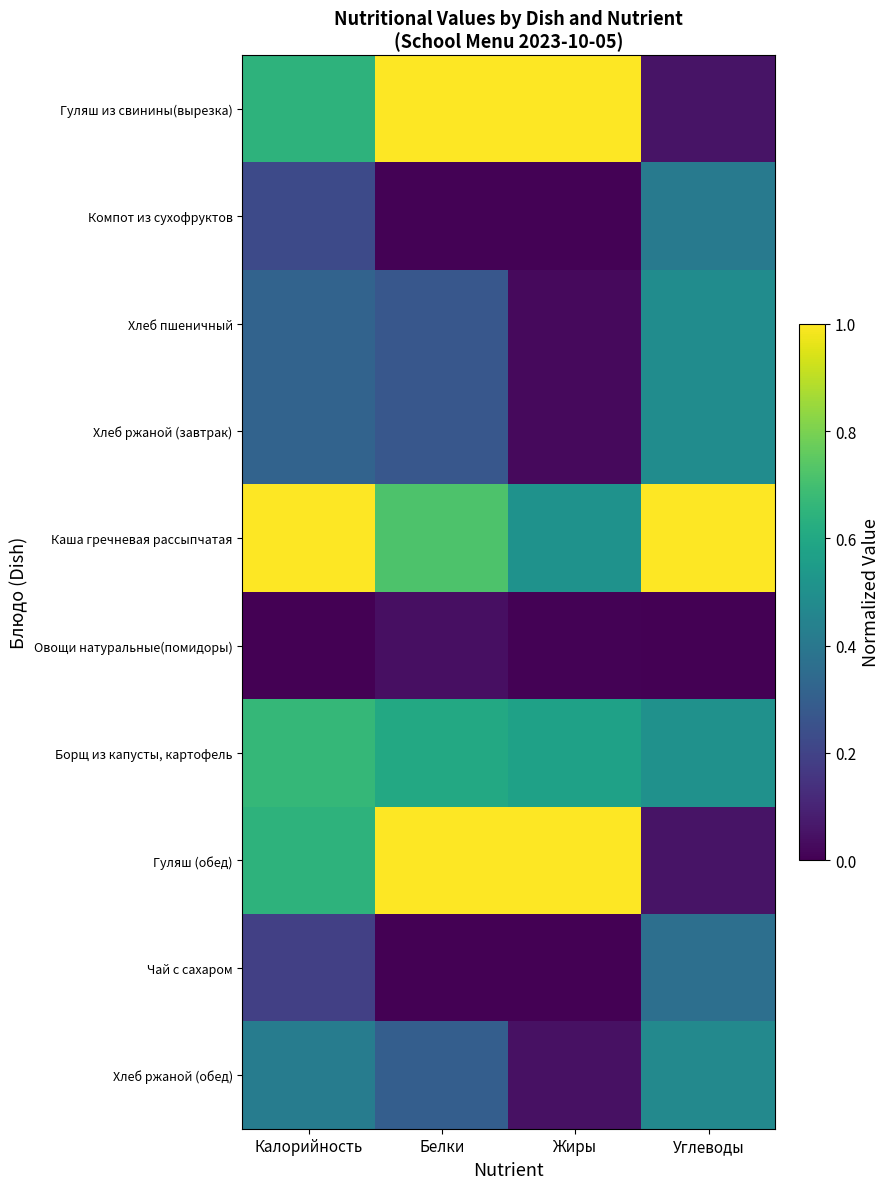

At Калорийность, list the series in order from smallest to largest.

Овощи натуральные(помидоры), Чай с сахаром, Компот из сухофруктов, Хлеб пшеничный, Хлеб ржаной (завтрак), Хлеб ржаной (обед), Гуляш из свинины(вырезка), Гуляш (обед), Борщ из капусты, картофель, Каша гречневая рассыпчатая